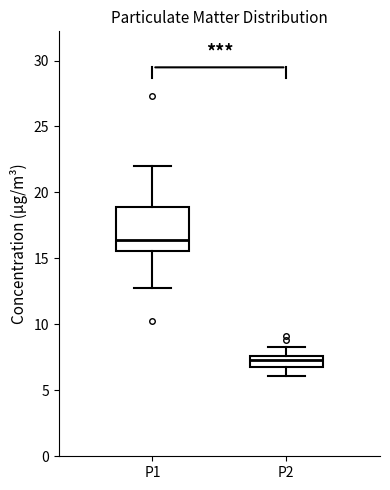

Which box is the tallest, from its lower edge to its upper edge?

P1